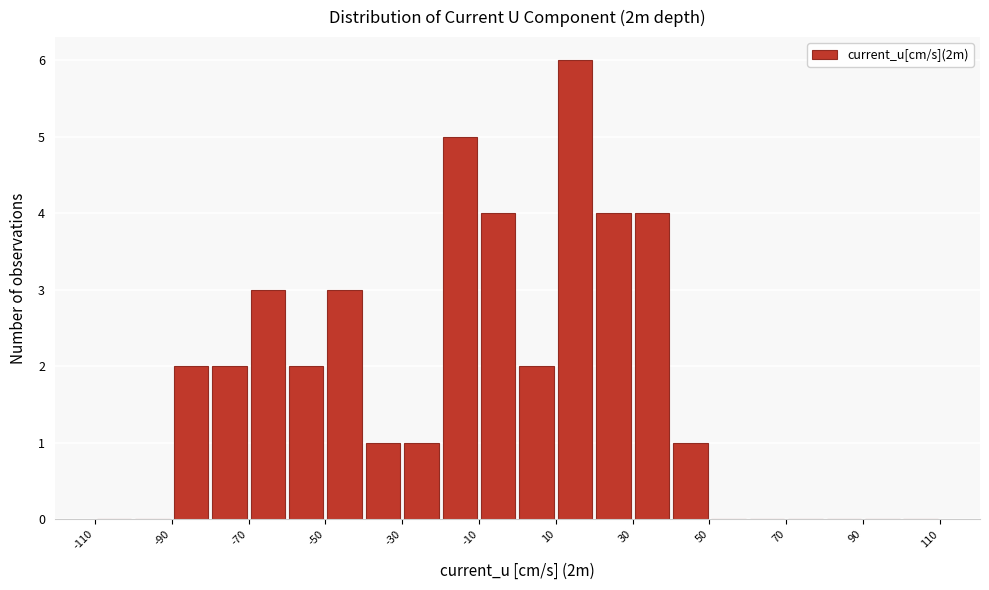

Reading left to right, list every bar in this chart as the range it spans on the x-axis followed by its height. The values are not printed on the chart, so give them approximately, as read against the axis.

-110 to -100: 0
-100 to -90: 0
-90 to -80: 2
-80 to -70: 2
-70 to -60: 3
-60 to -50: 2
-50 to -40: 3
-40 to -30: 1
-30 to -20: 1
-20 to -10: 5
-10 to 0: 4
0 to 10: 2
10 to 20: 6
20 to 30: 4
30 to 40: 4
40 to 50: 1
50 to 60: 0
60 to 70: 0
70 to 80: 0
80 to 90: 0
90 to 100: 0
100 to 110: 0